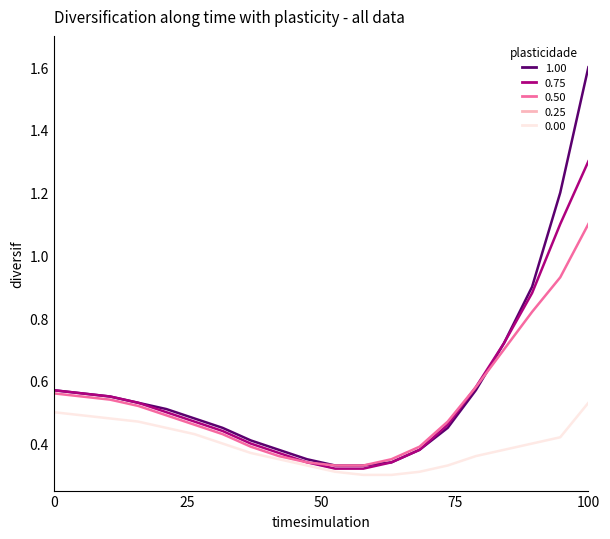

What is the greatest value displayed?

1.6